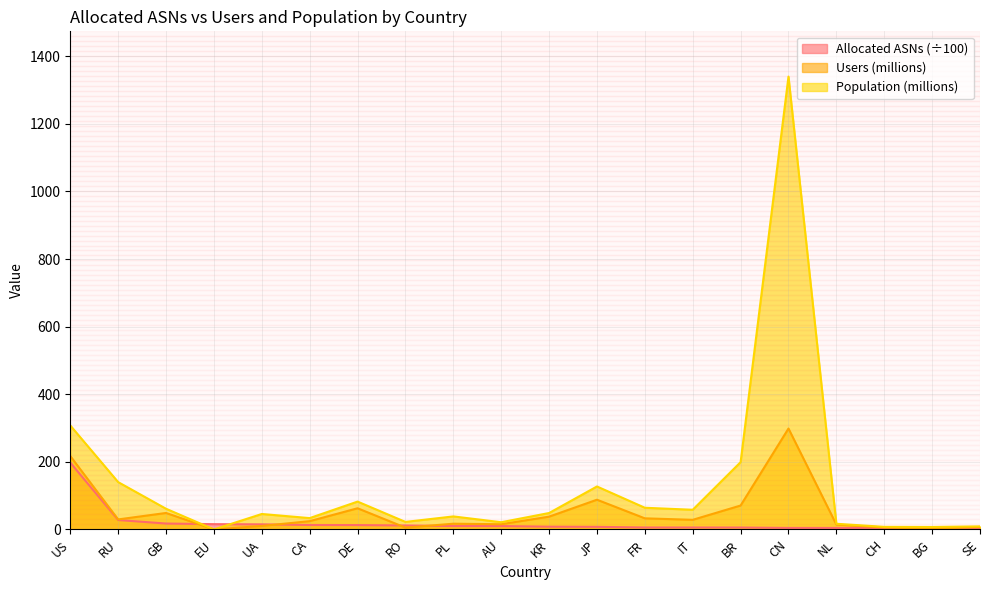

Which series changed the most between US and DE?

Population (millions)